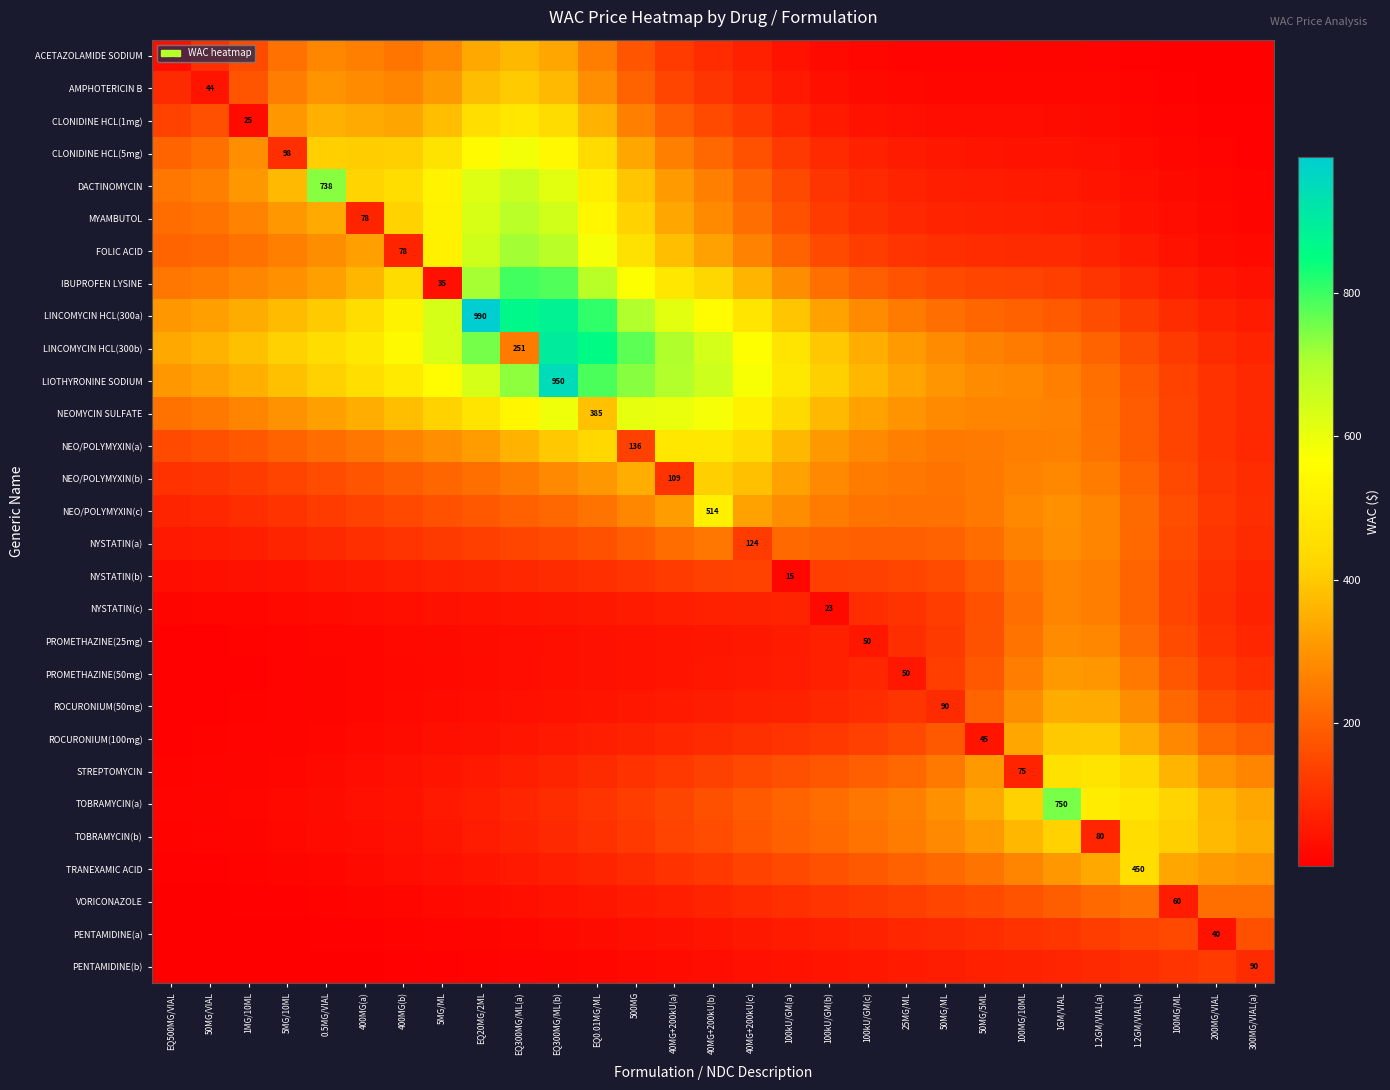

The value of FOLIC ACID at 1MG/10ML is 153.1. True or false?

False